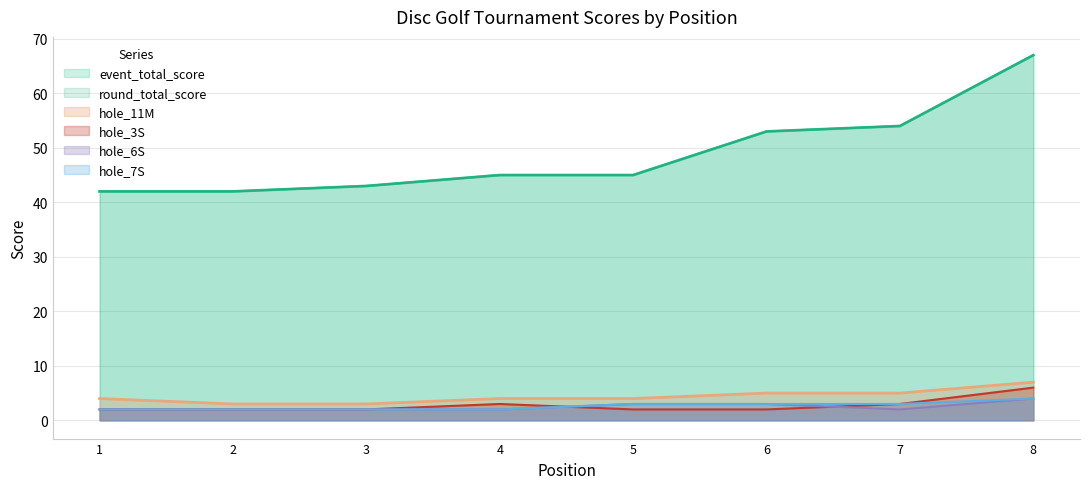

What is the spread (max minus min) of values at 3?

41